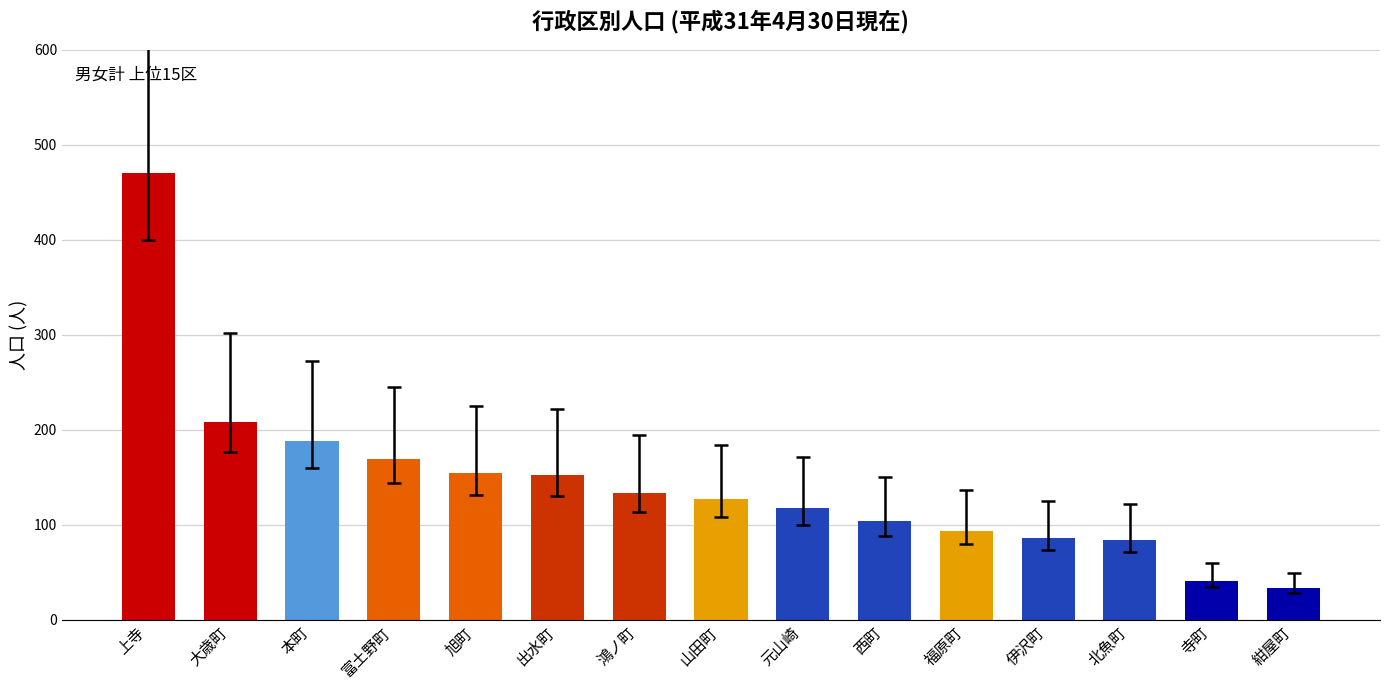

The chart shows a value of 118 at 元山崎. True or false?

True